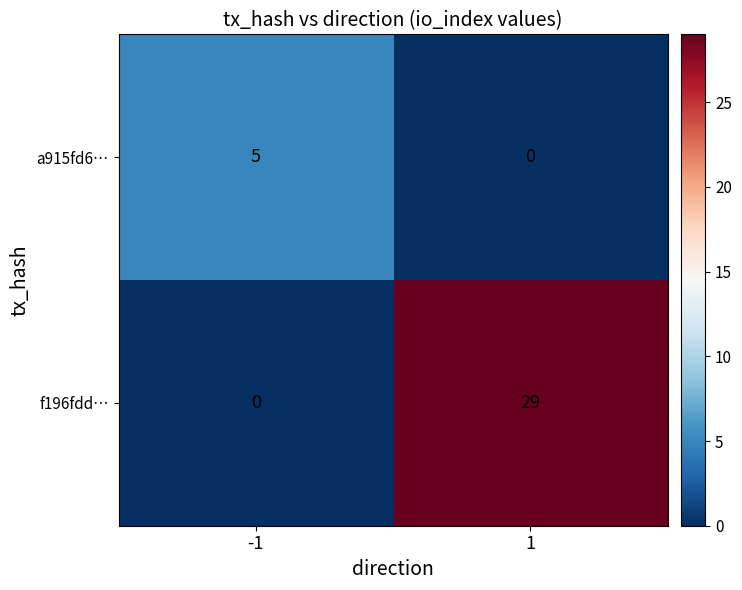

List the series in order of their overall mean, highest first.

f196fdd…, a915fd6…